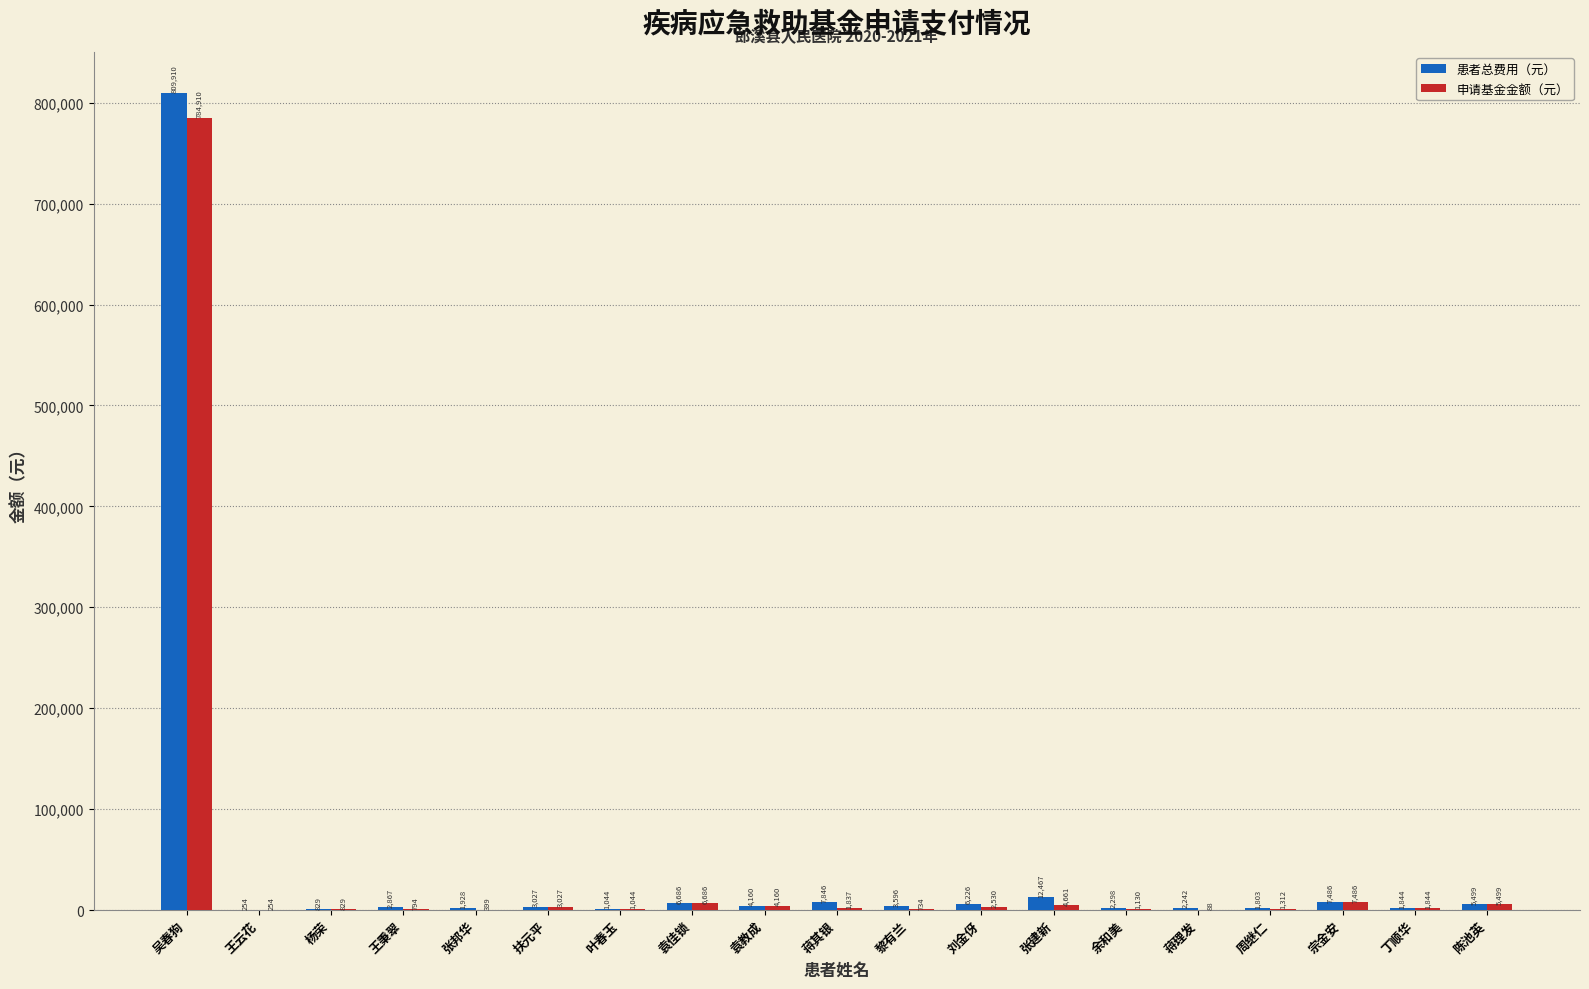

Does the chart contain stacked bars?

No